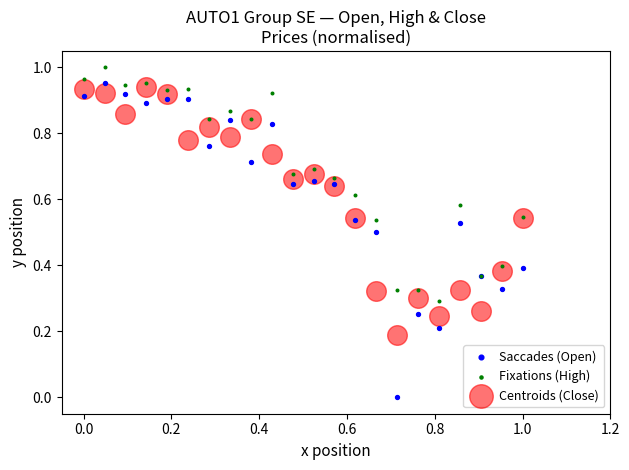

Which series reaches the maximum Y coordinate?

Fixations (High)